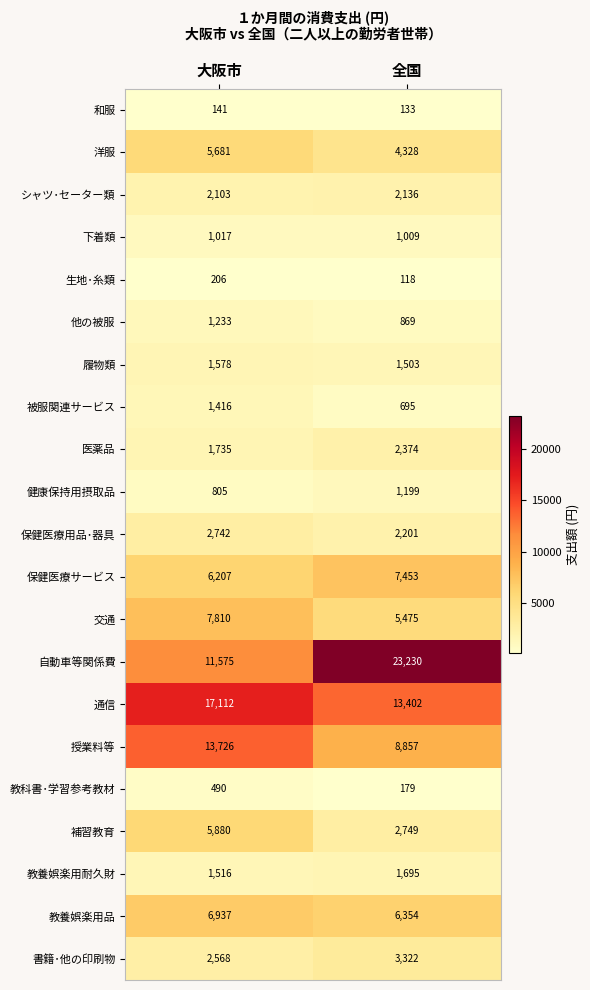

True or false: 授業料等 has a value of 13726 at 大阪市.

True